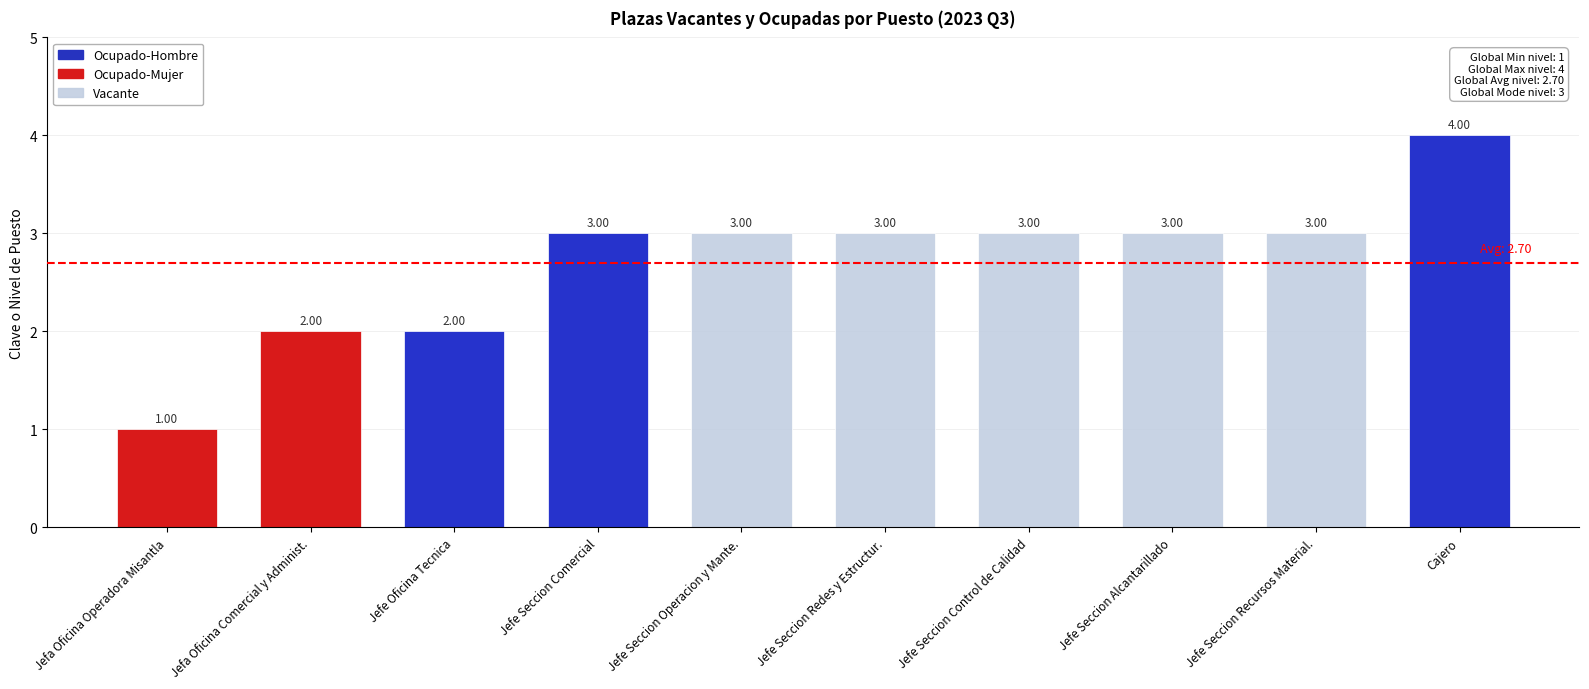

True or false: the data shows 3 at Jefa Oficina Comercial y Administ..

False